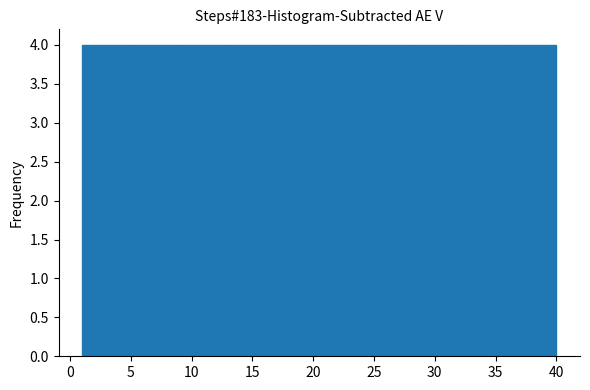

What is the height of the bar covering 4.9 to 8.8 on the x-axis? Neither the bar edges nor the heights are printed on the chart, so give them approximately, as read against the axes.

4